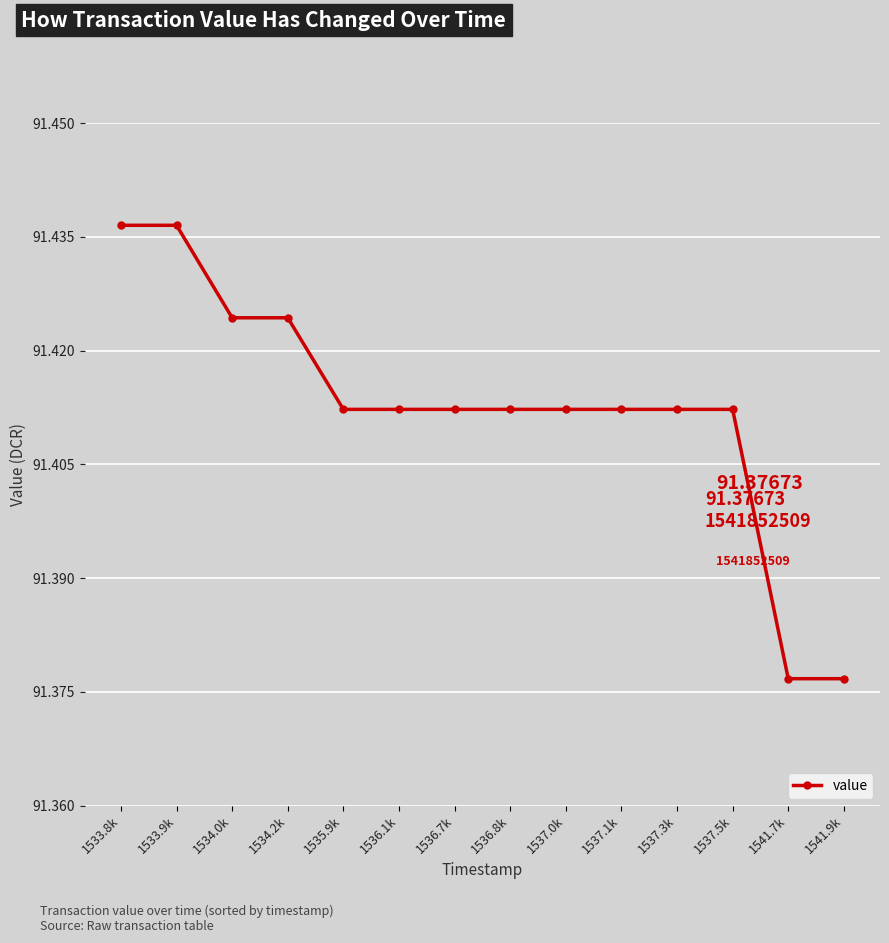

What is the sum of the values at 1536.7k and 1534.0k?

182.8